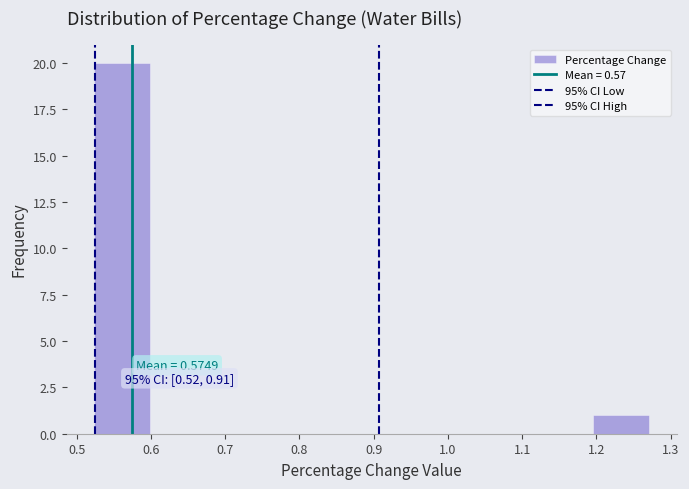

Over which range of the x-axis is the bar tallest?

0.52 to 0.60